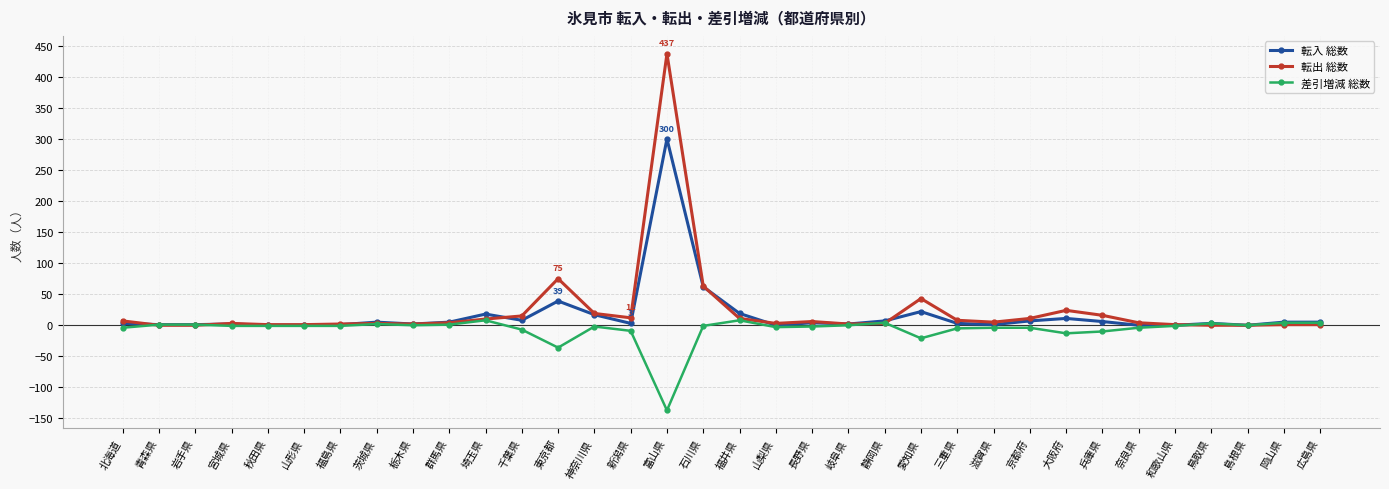

The value of 差引増減 総数 at 栃木県 is 0. True or false?

True